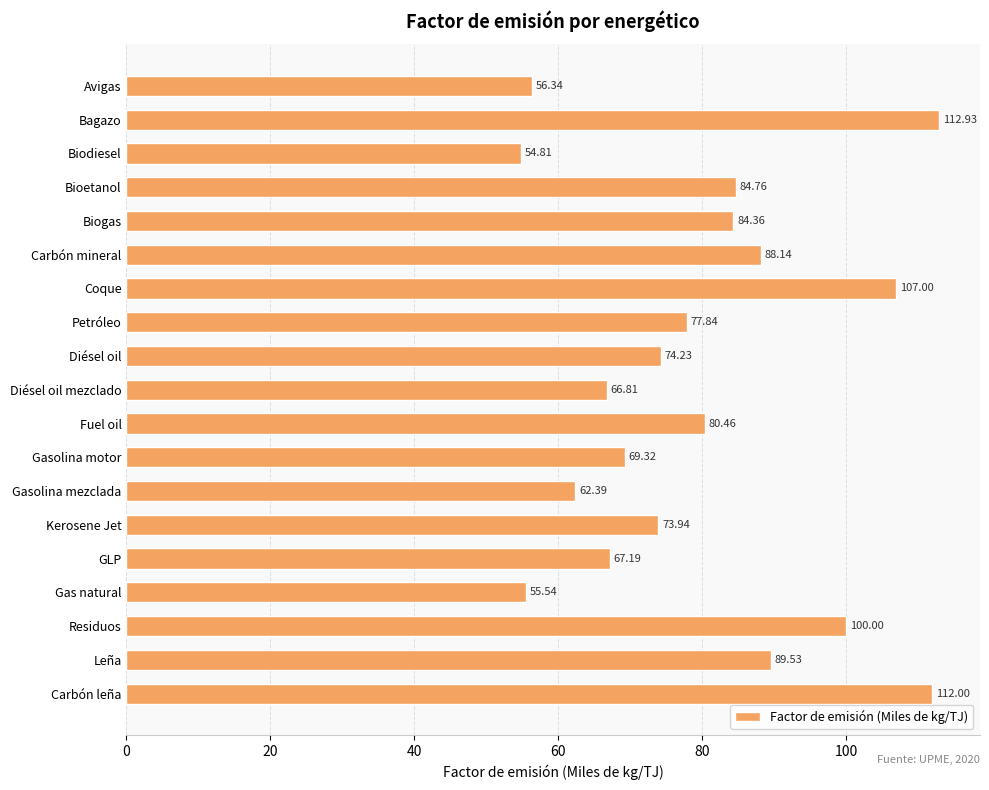

Which has a higher value, Carbón leña or Biogas?

Carbón leña